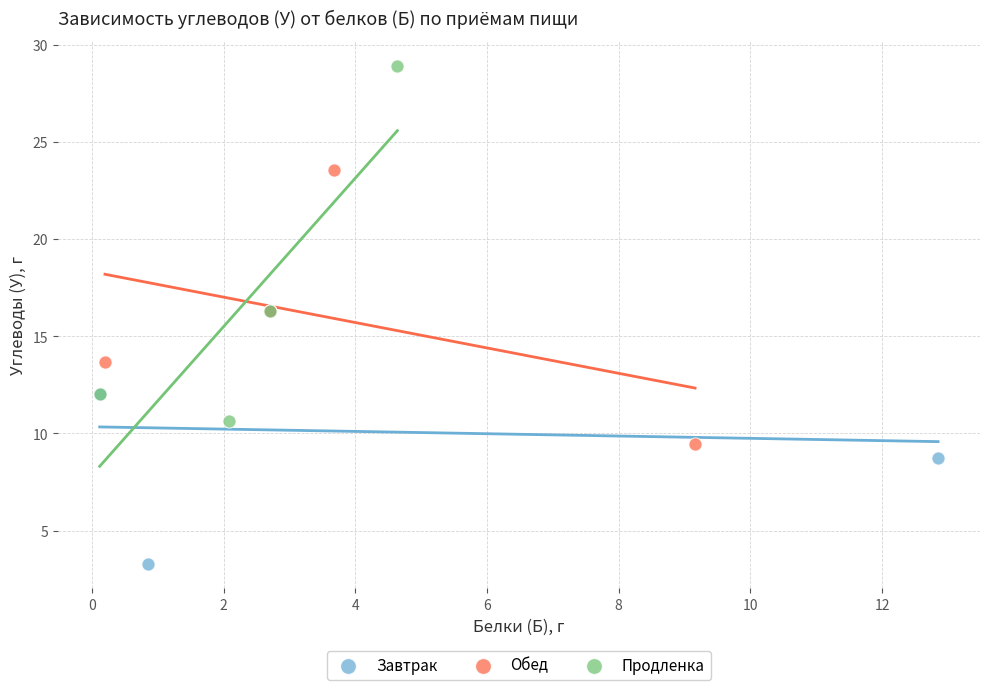

Which series contains the highest Y value?

Продленка